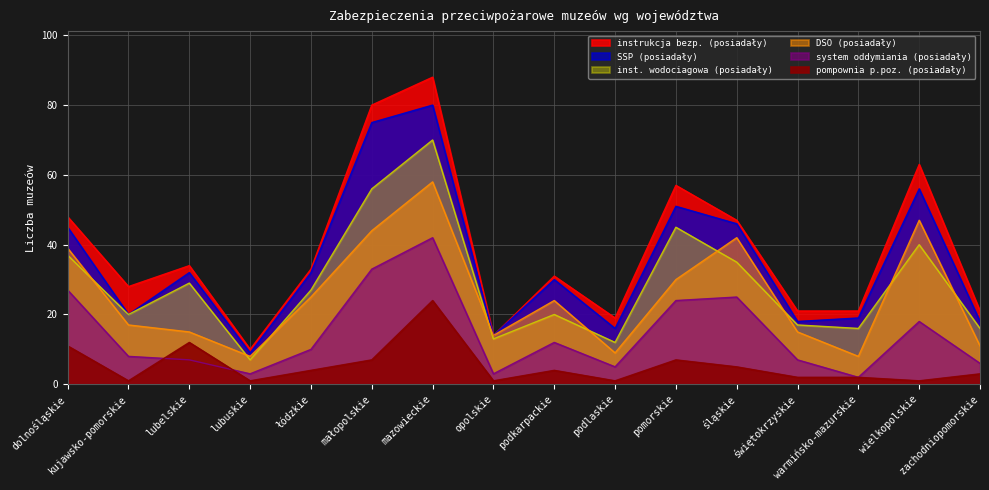

What position from the left is kujawsko-pomorskie?

2